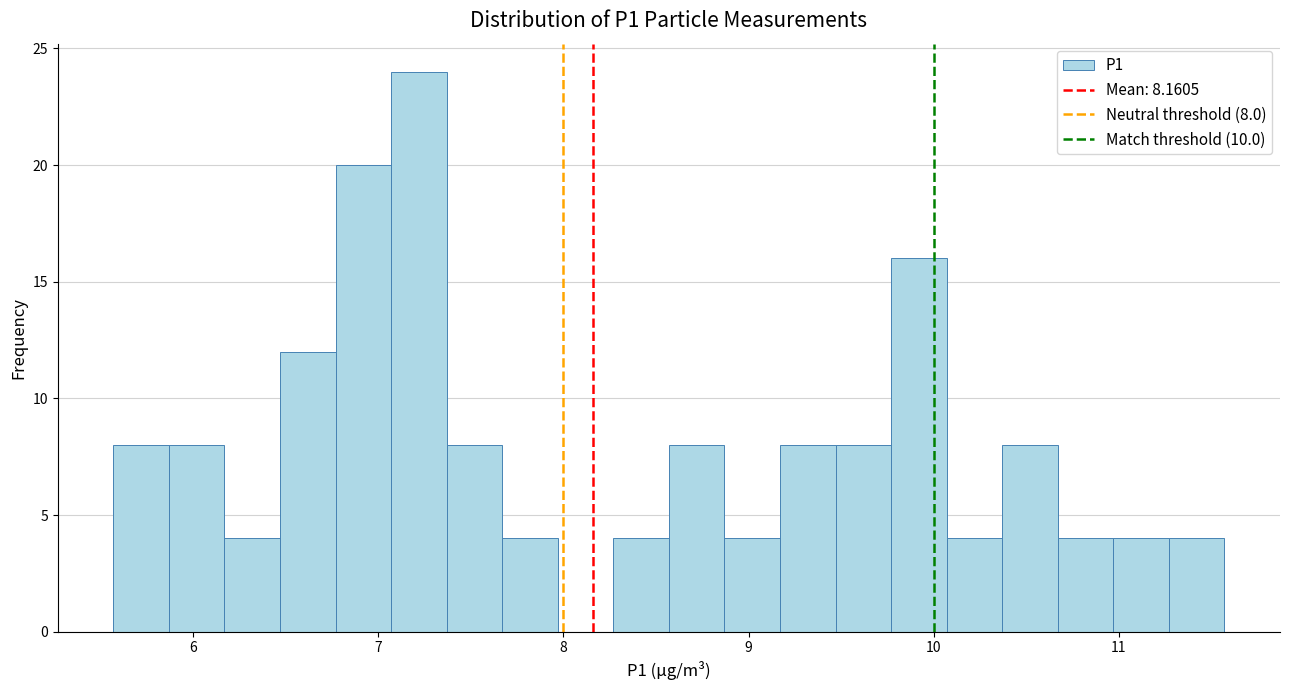

Around what value on the x-axis is the tallest bar? Give the approximate position of its centre, as read against the axis.

7.2